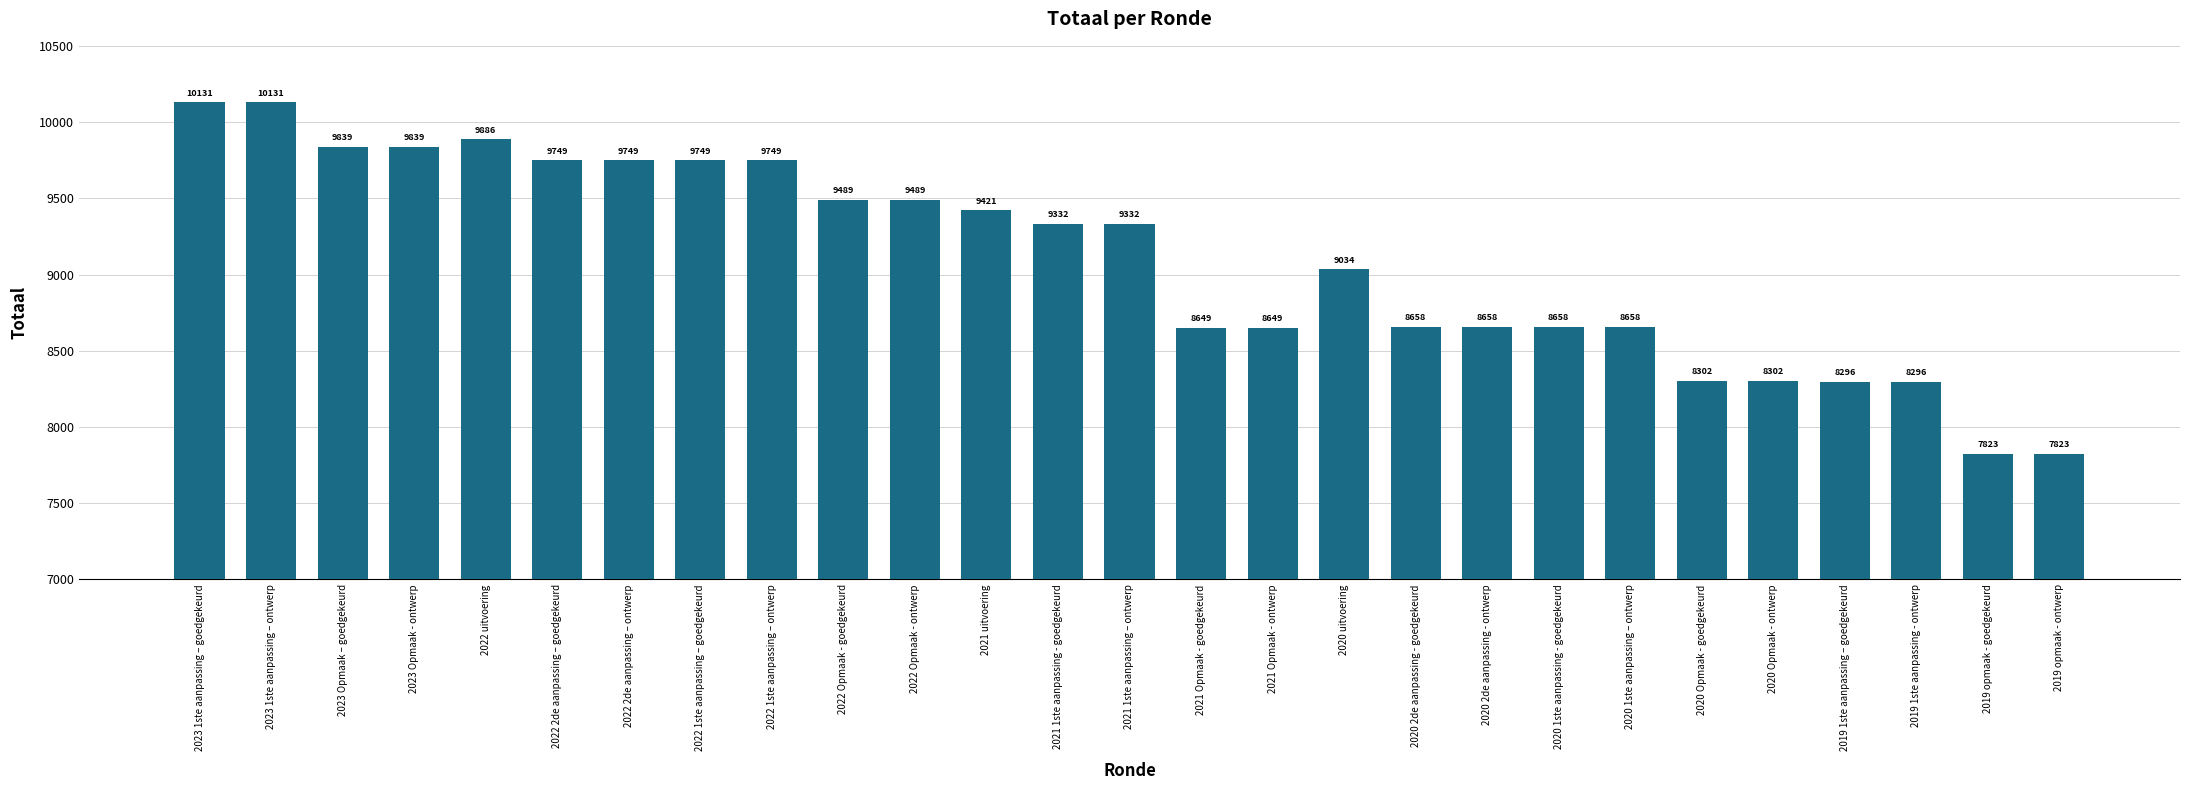

How many series are shown in this chart?

1